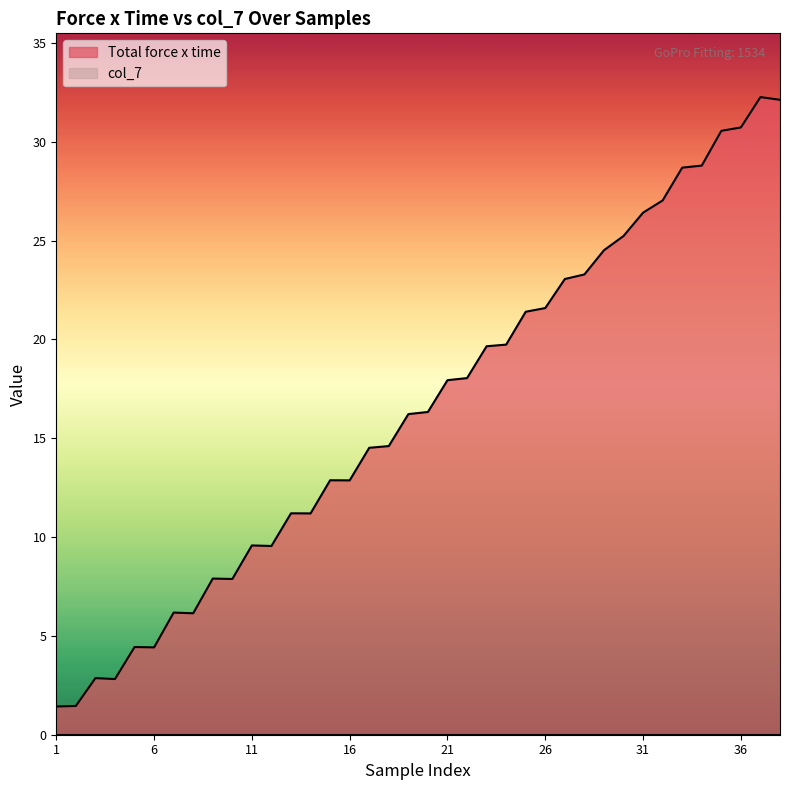

Where is the data nearest to the value 16?

19